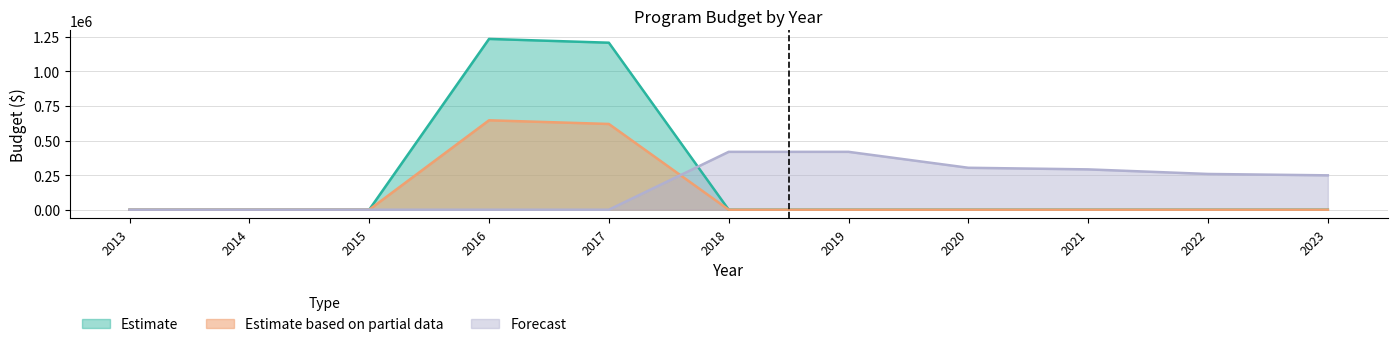

Reading left to right, transcribe all the data shown in this chart.

Estimate: 0	0	0	1234034	1206705	0	0	0	0	0	0
Estimate based on partial data: 0	0	0	646077	619548	0	0	0	0	0	0
Forecast: 0	0	0	0	0	418138	418138	303006	291368	258227	248309